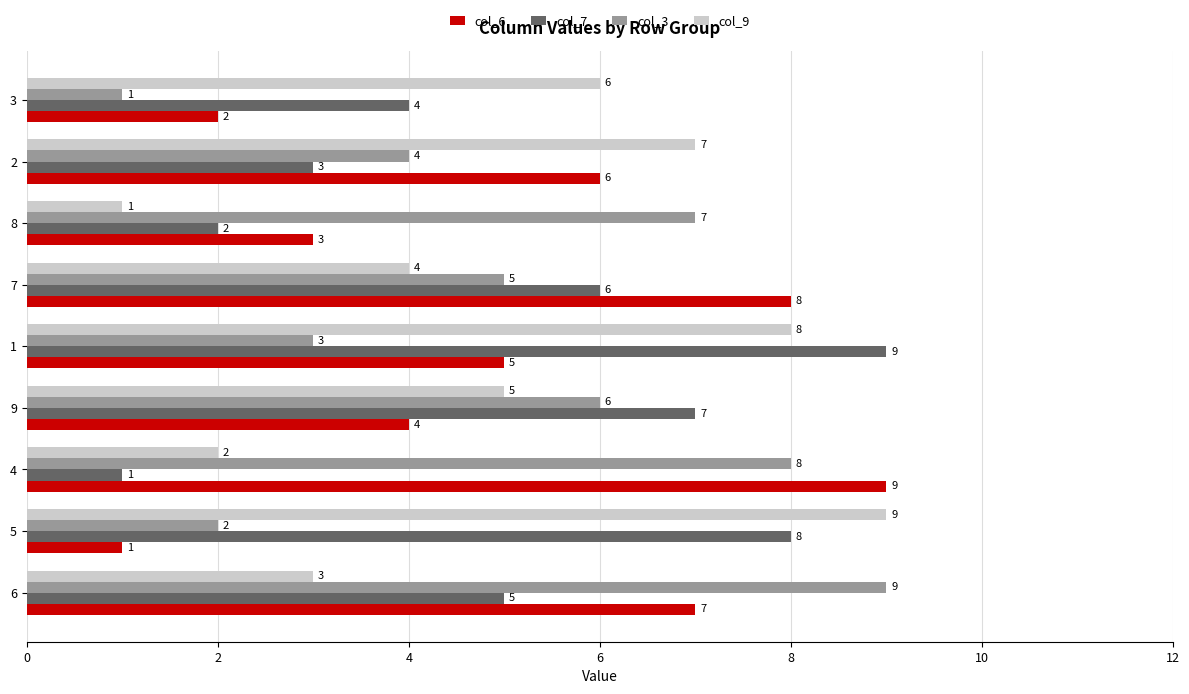

Is it true that col_7 equals 2 at 7?

False